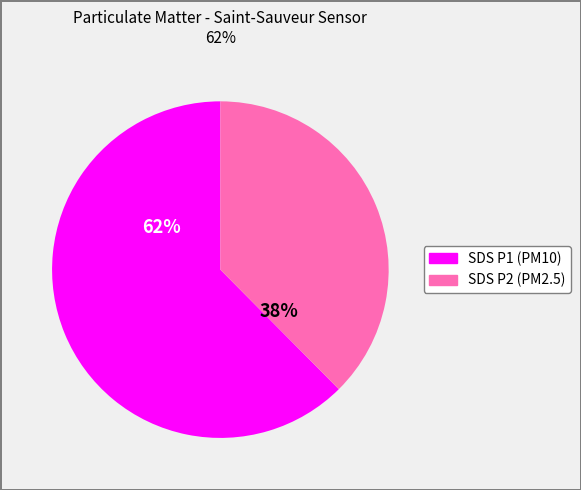

Does any single category account for the majority?

Yes